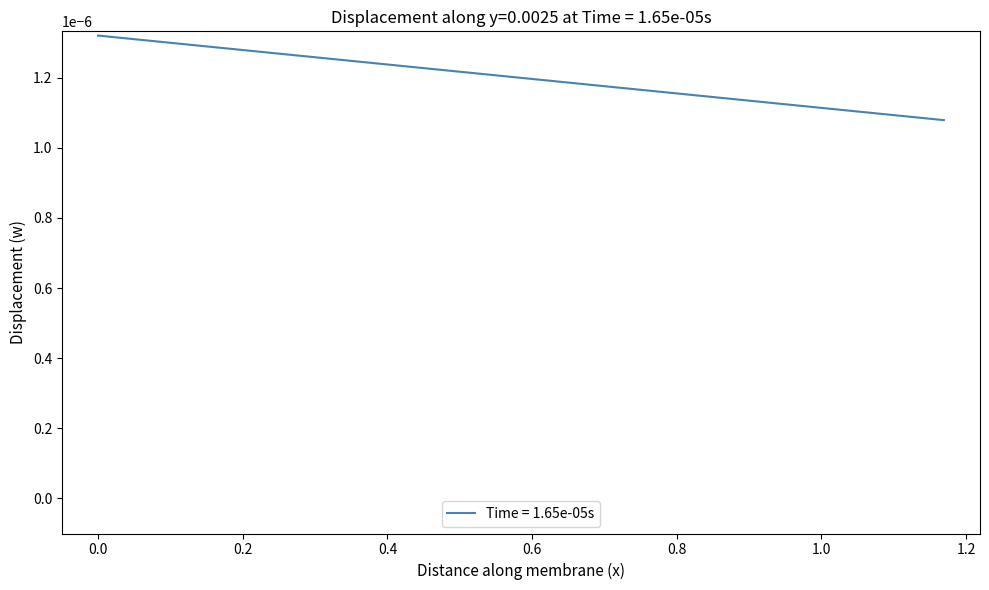

How many lines are shown in the chart?

1